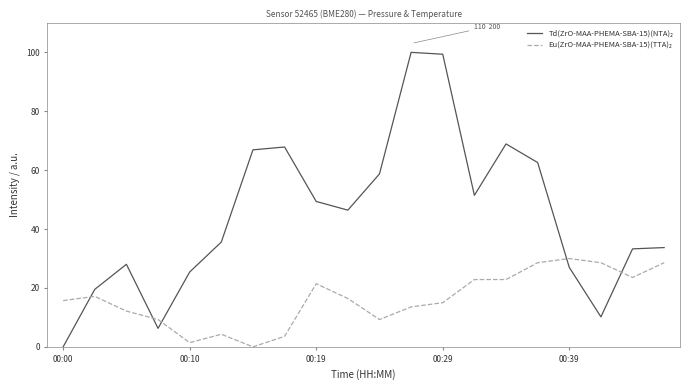

Does the chart have visible grid lines?

No